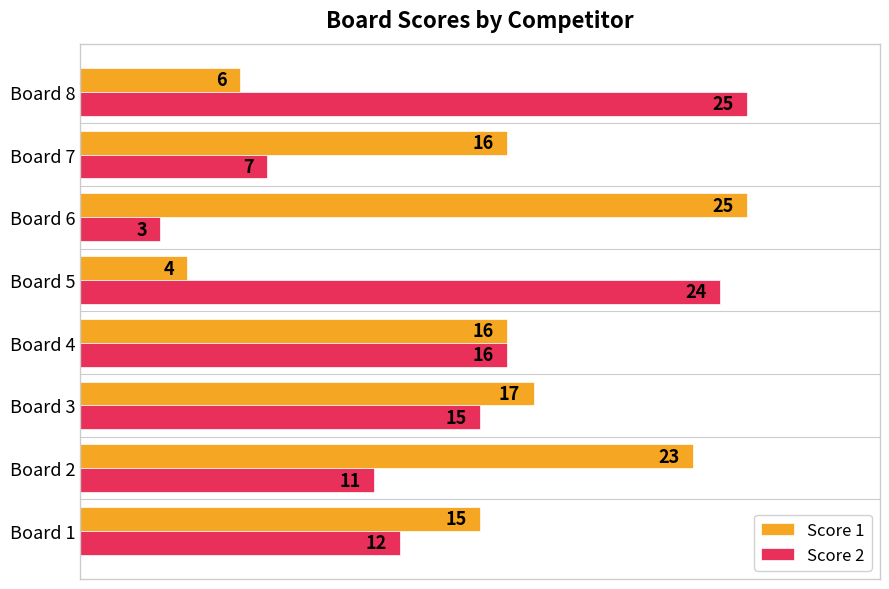

How many categories are shown in the chart?

8